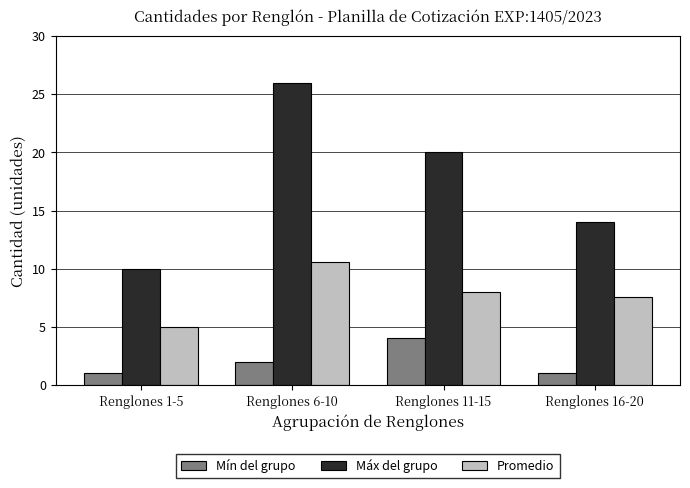

What is the label of the 2nd bar from the left?

Renglones 6-10